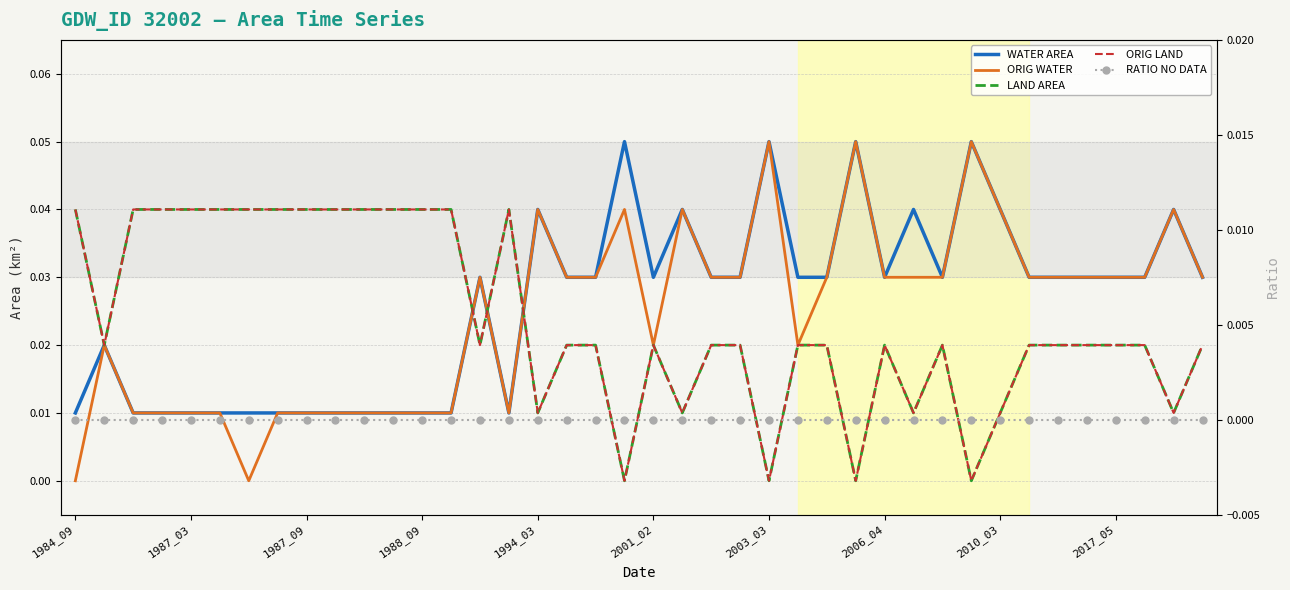

What is the sum of all landArea values?

1.0